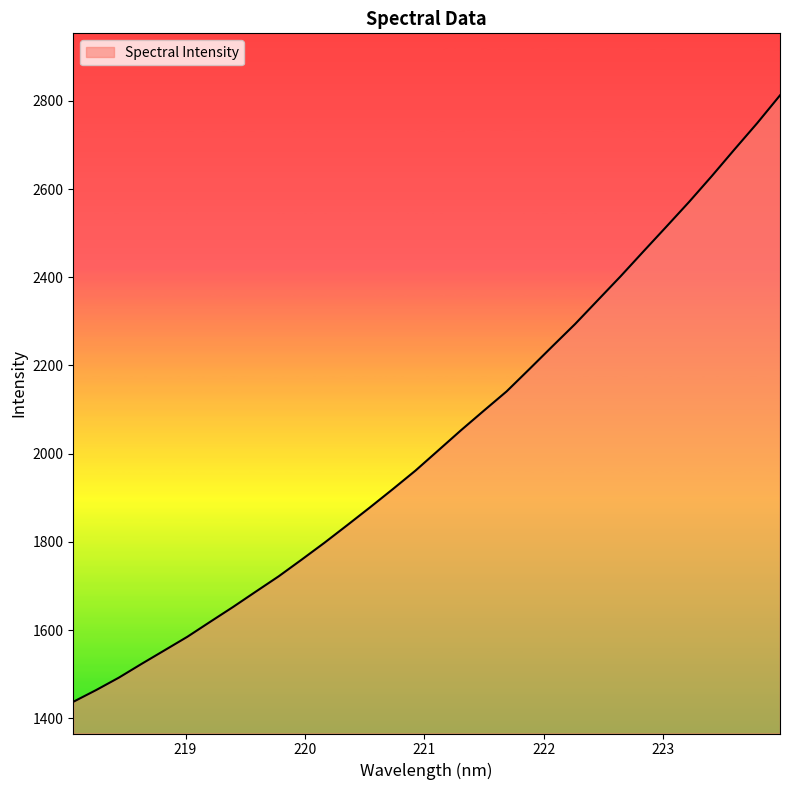

What is the greatest value displayed?

2812.7